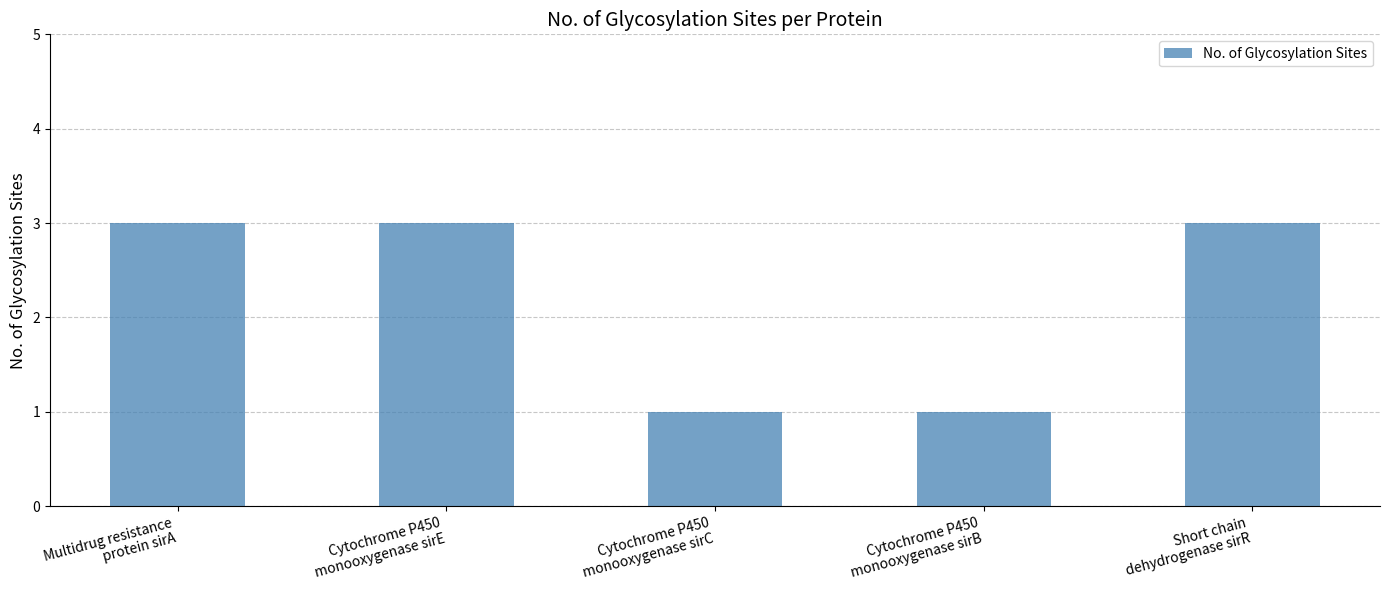

The chart shows a value of 1 at Cytochrome P450
monooxygenase sirB. True or false?

True